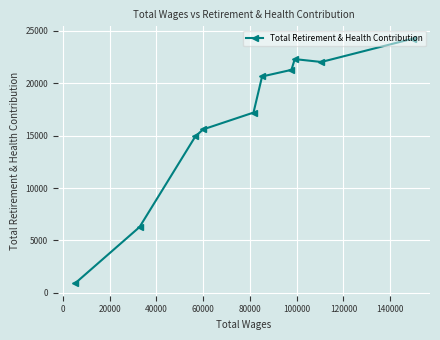

Does the chart display data point markers on the line(s)?

Yes